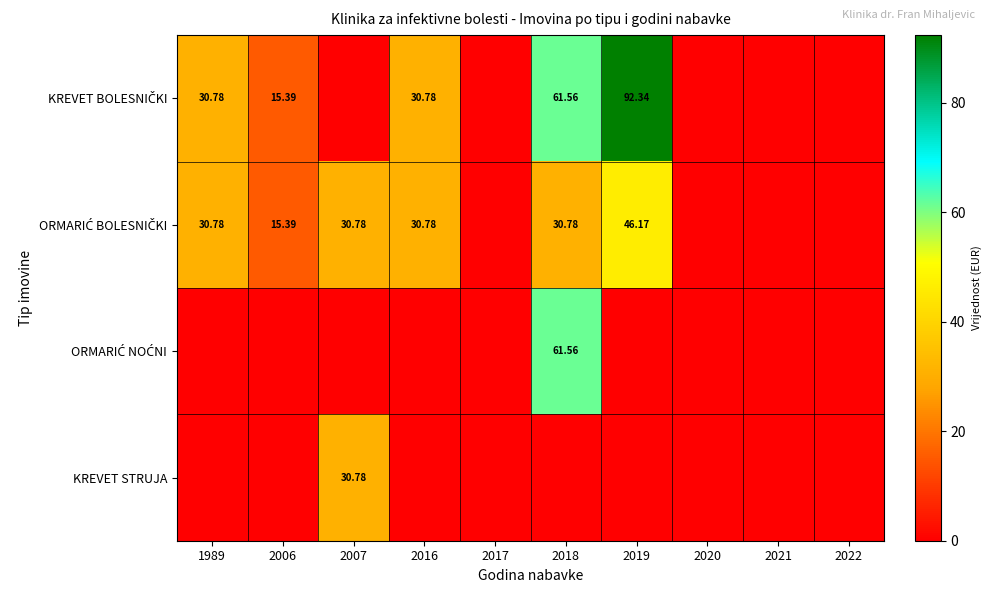

List the labels in order of ORMARIĆ NOĆNI value, largest first.

2018, 1989, 2006, 2007, 2016, 2017, 2019, 2020, 2021, 2022